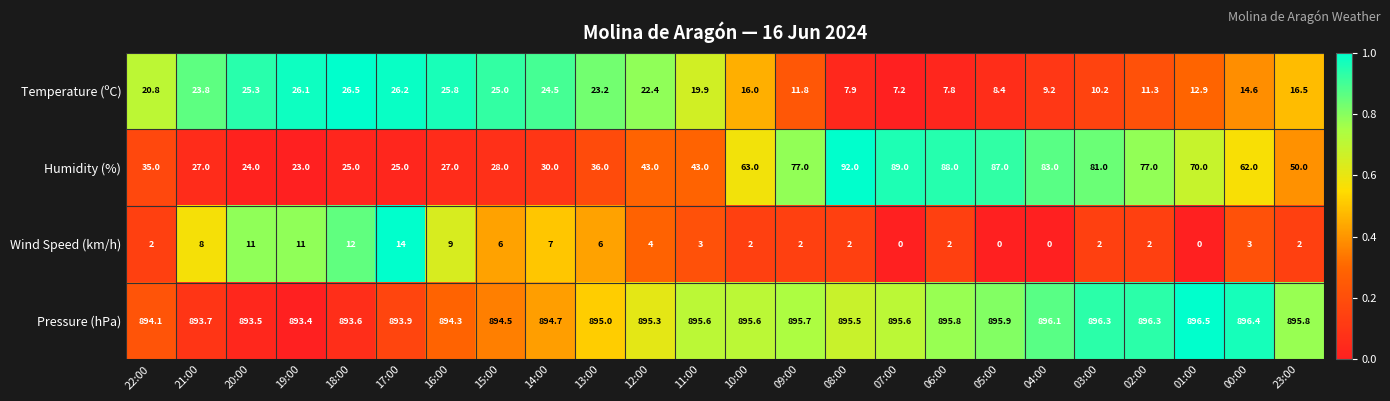

What is the total value across all series at 11:00?

961.5